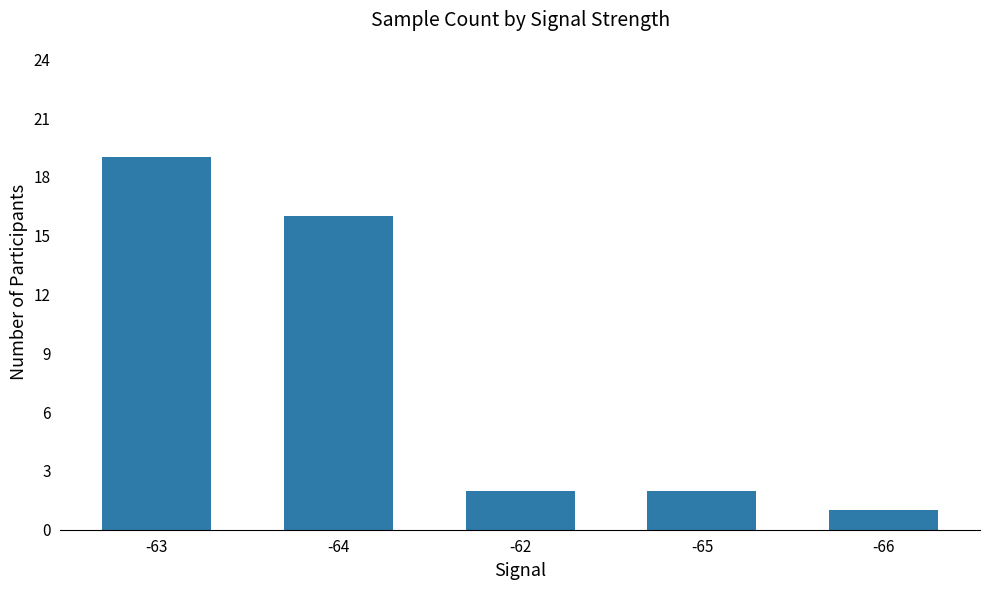

How many bars are there in total?

5